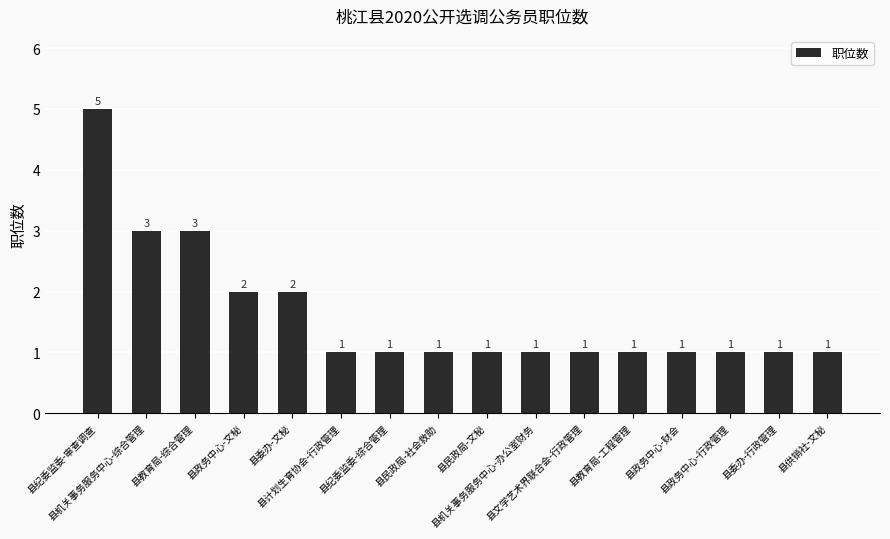

Count the values in the range 1 to 2.

13